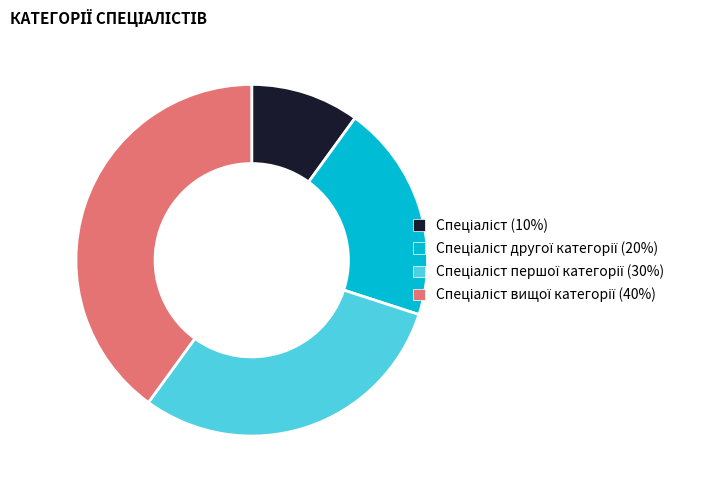

Does any single category account for the majority?

No